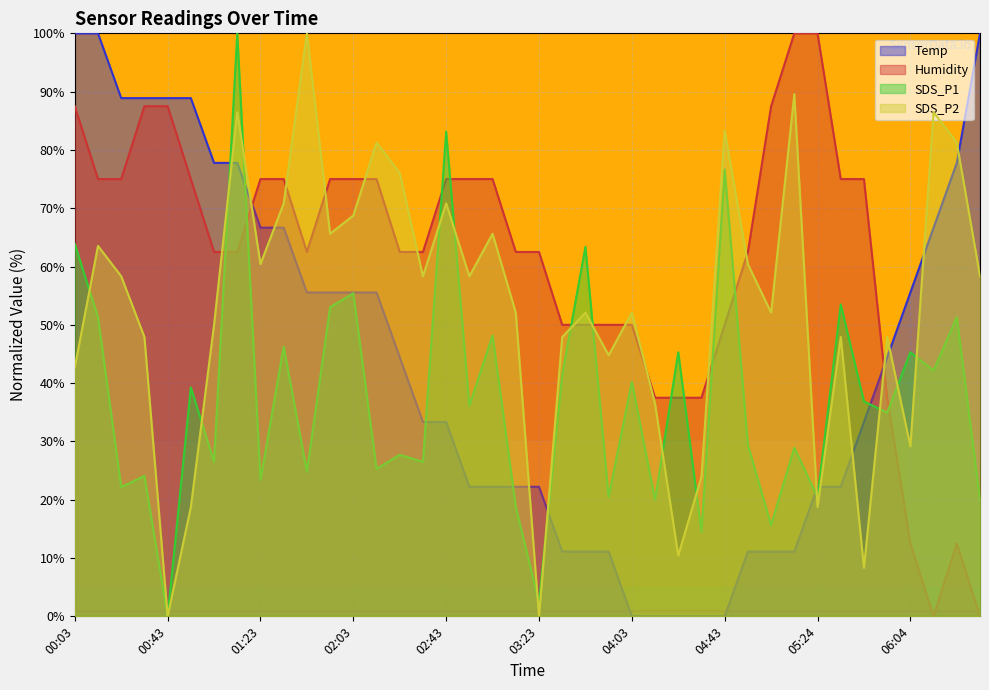

What is the value of the SDS_P2 point at the 9th from the left?

60.4